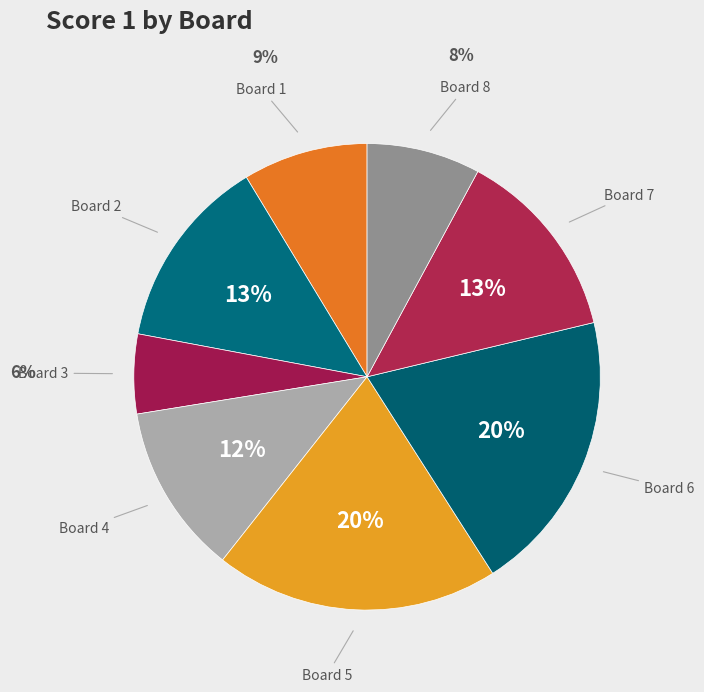

What percentage is the Board 4 slice, to the nearest percent?

12%